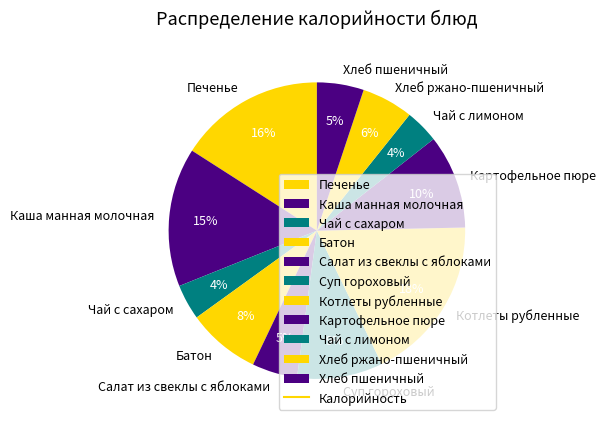

Do Каша манная молочная and Печенье together represent more than half of the pie?

No